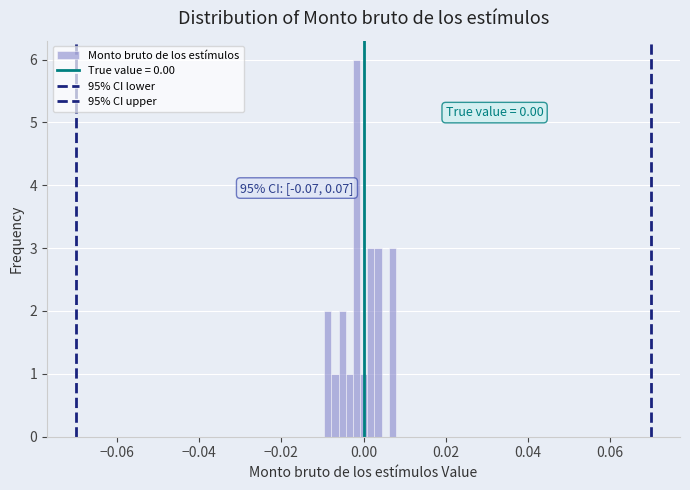

Around what value on the x-axis is the tallest bar? Give the approximate position of its centre, as read against the axis.

-0.002